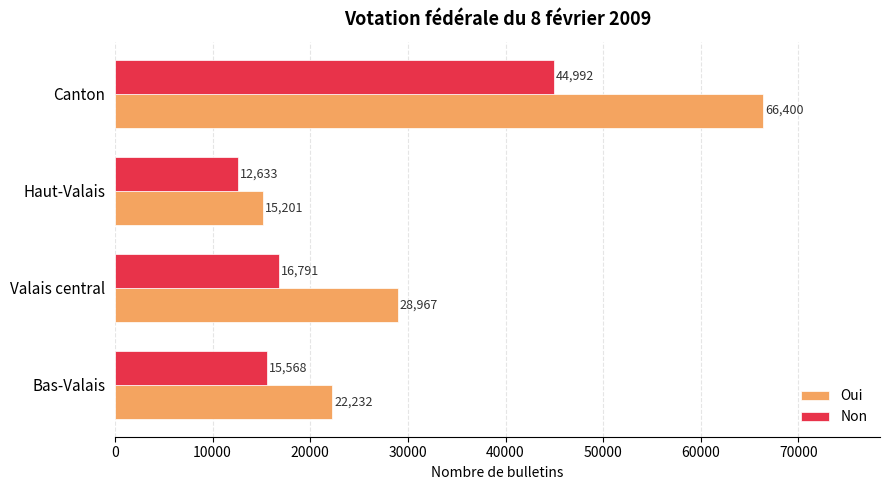

What are all the series names shown in the legend?

Oui, Non